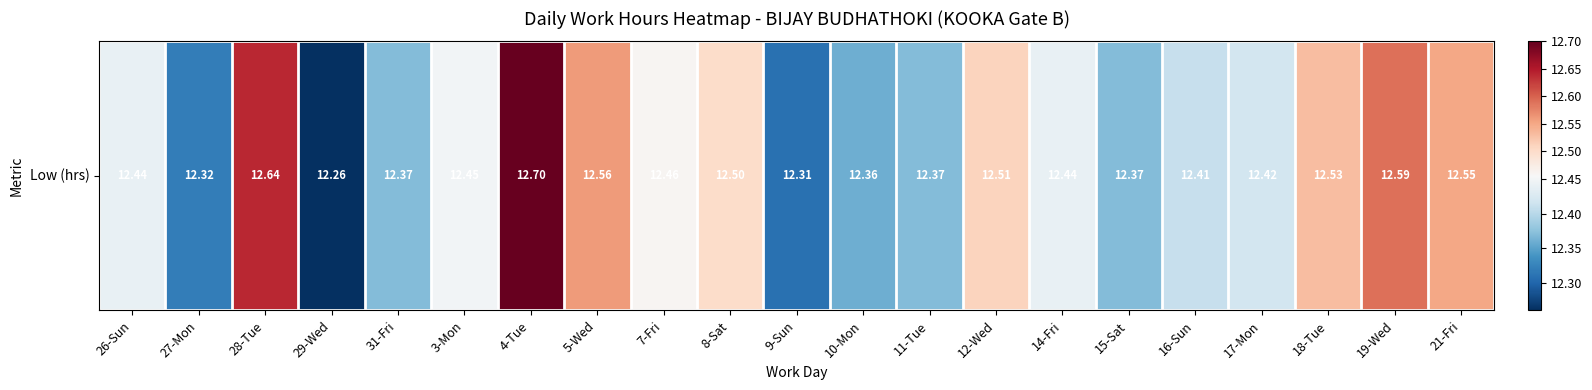

Which label corresponds to the largest value in the chart?

4-Tue